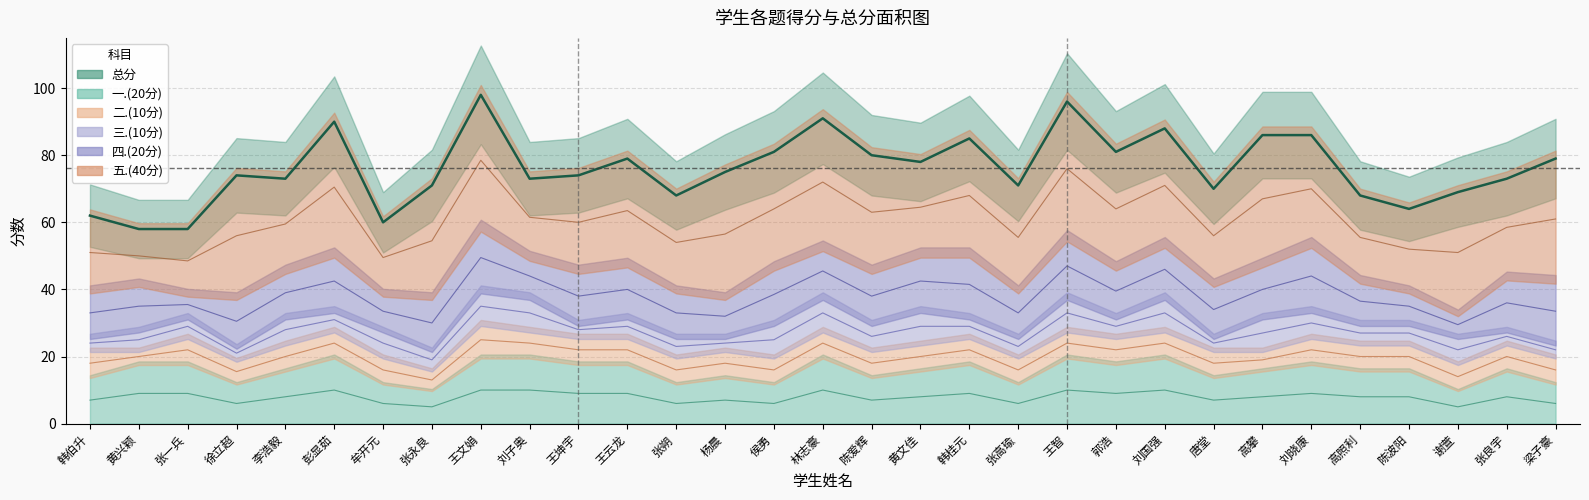

How many data points in 二.(10分) are less than 8?

4